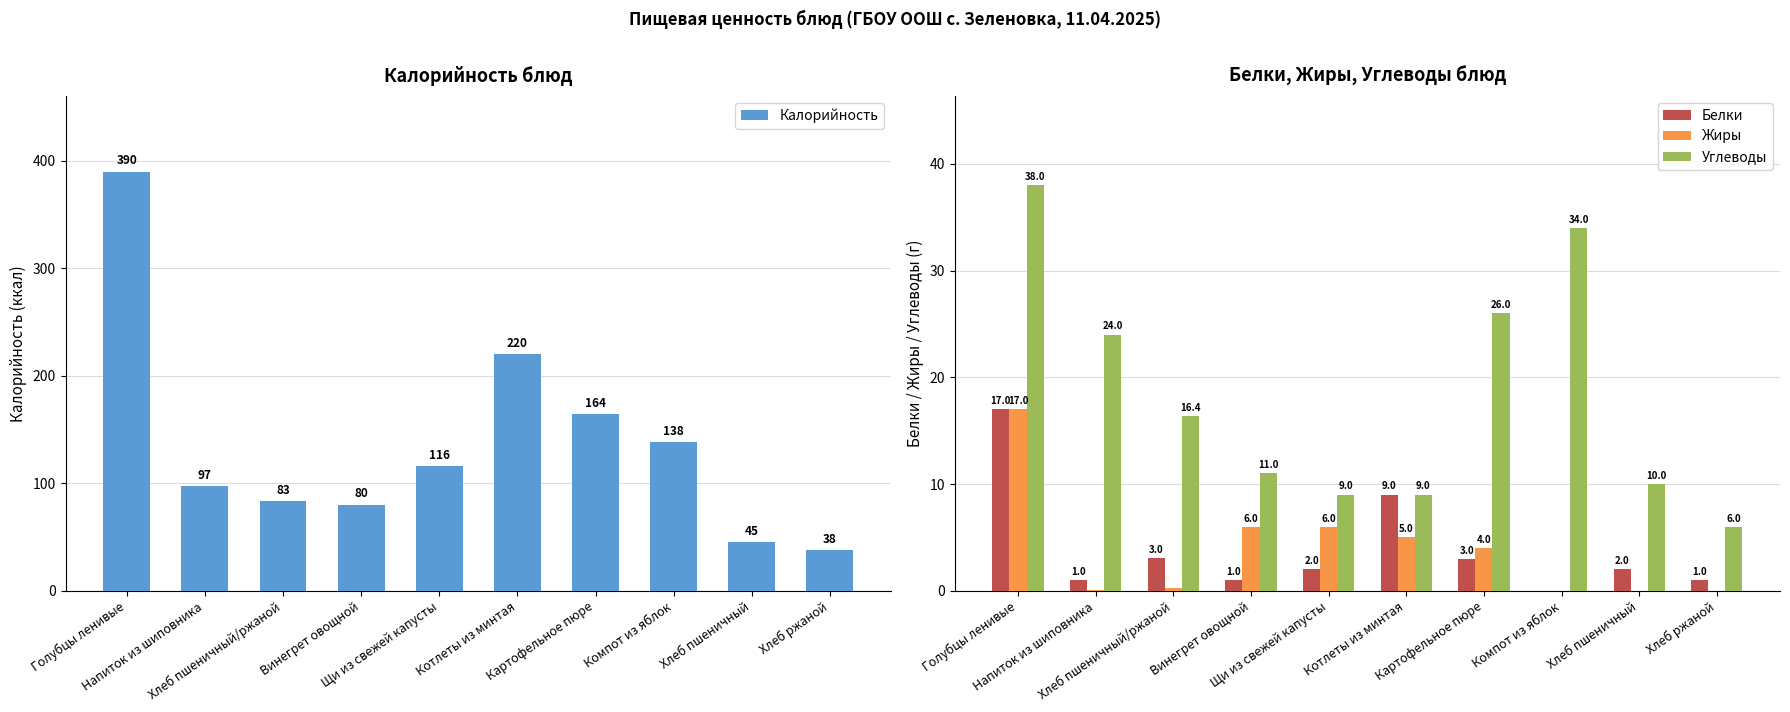

At Котлеты из минтая, list the series in order from smallest to largest.

Жиры, Белки, Углеводы, Калорийность